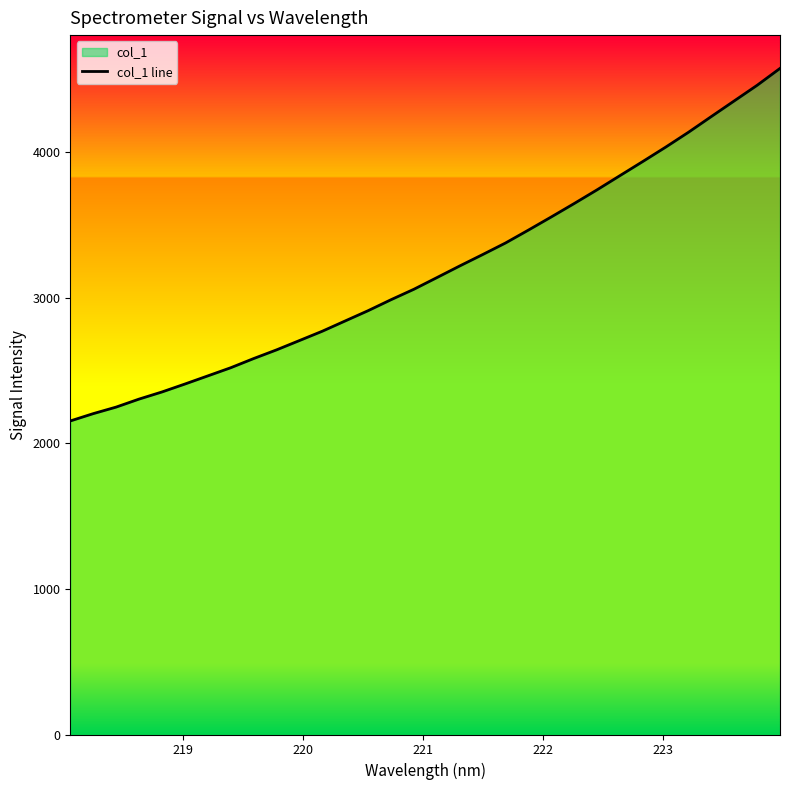

What is the smallest value displayed?

2152.7